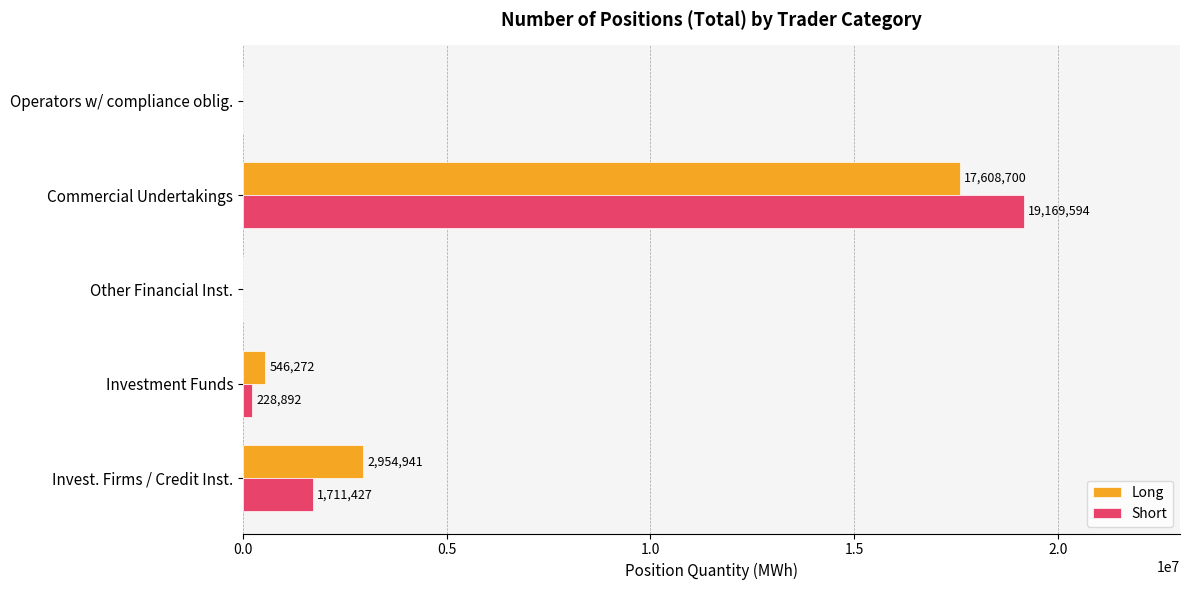

Count the number of categories in the chart.

5